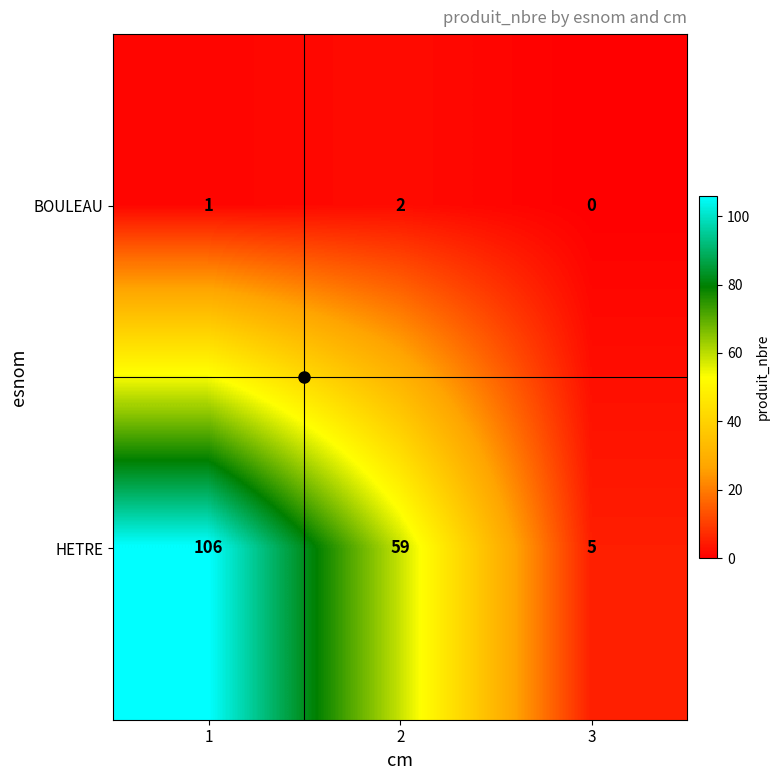

True or false: BOULEAU has a value of 1 at 1.

True